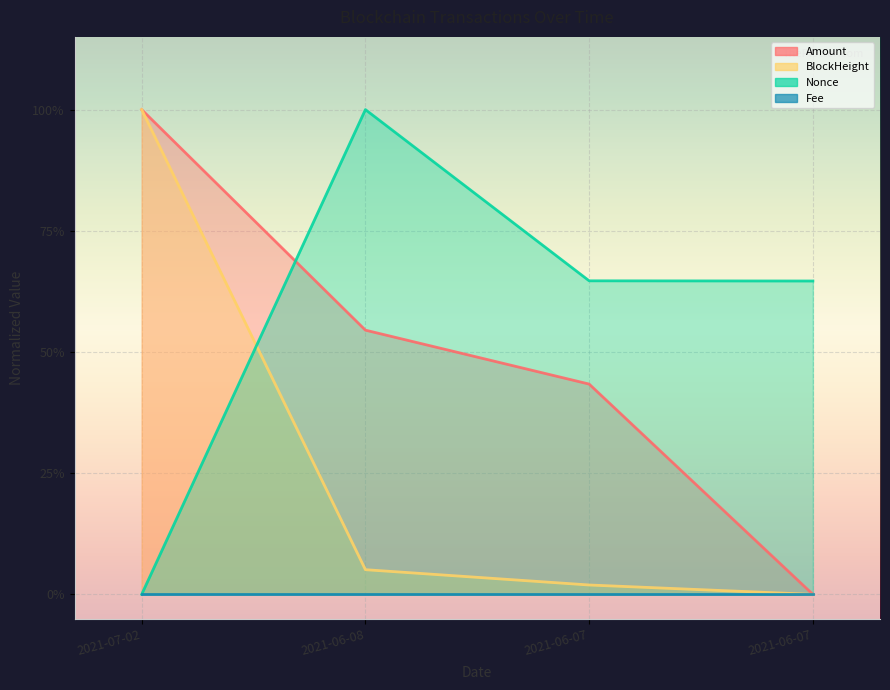

True or false: Amount and BlockHeight cross at least once.

False